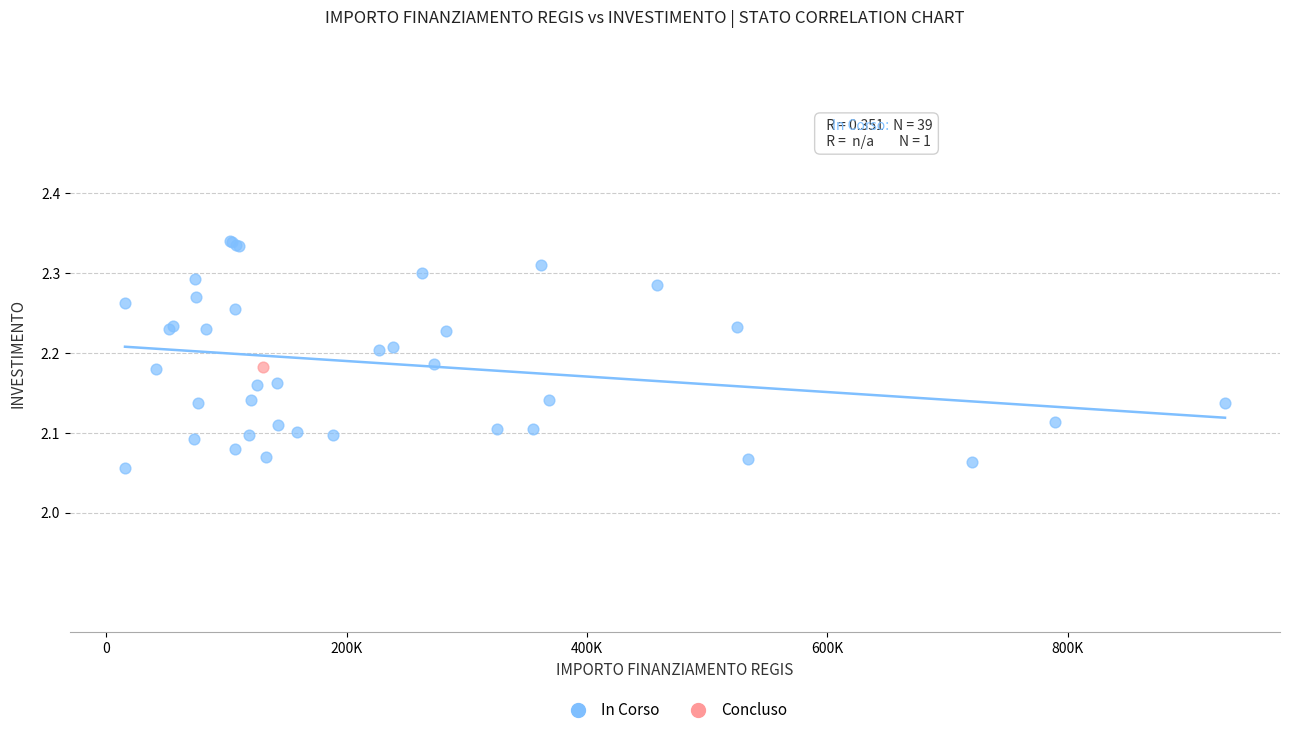

What are all the series names shown in the legend?

In Corso, Concluso